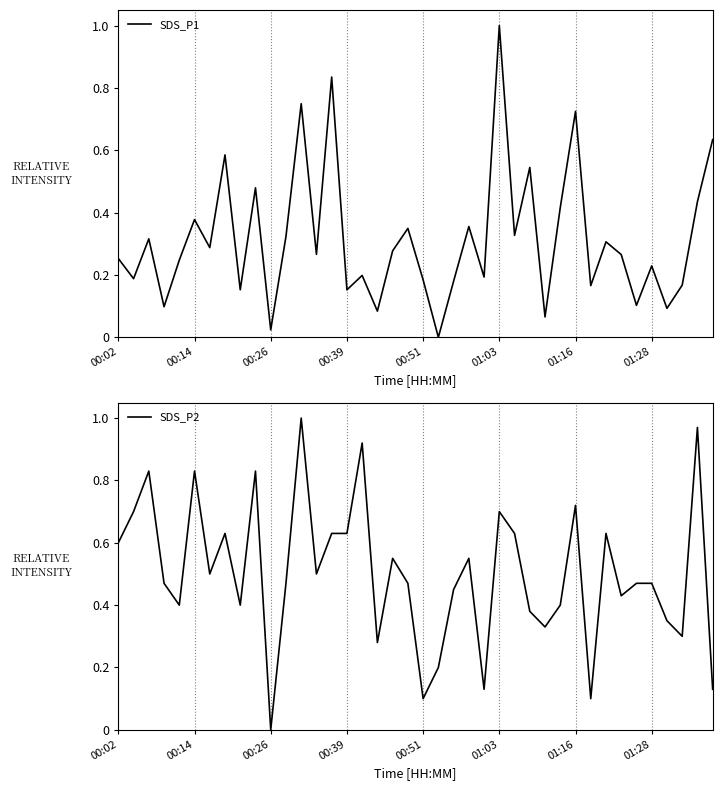

What is the maximum value for SDS_P1?

1.0